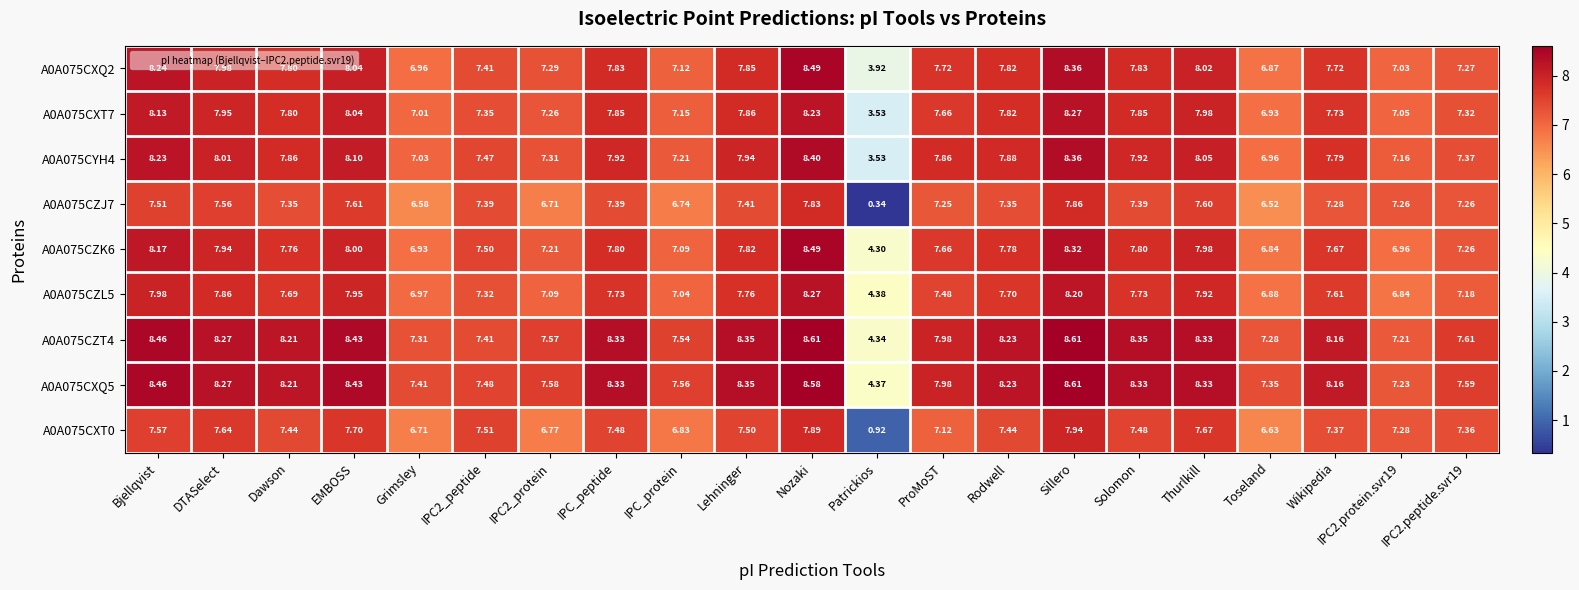

At which category is the sum across all series the highest?

Nozaki